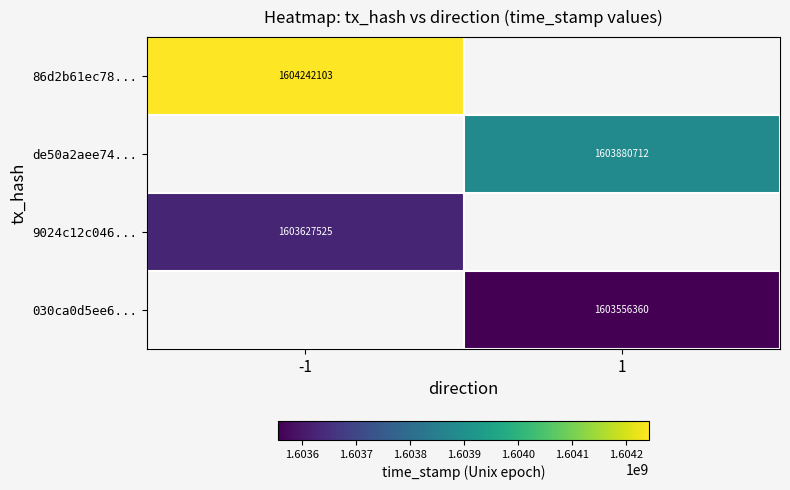

The 030ca0d5ee6... series shows 2672048791.2 at 1. True or false?

False